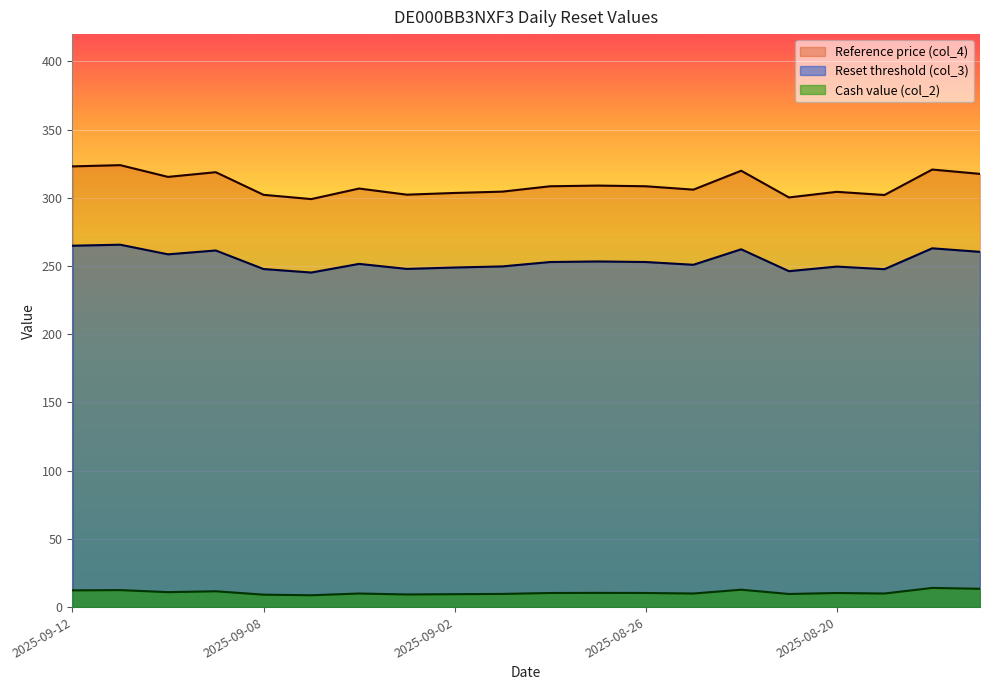

True or false: Cash value (col_2) and Reference price (col_4) intersect in this chart.

False